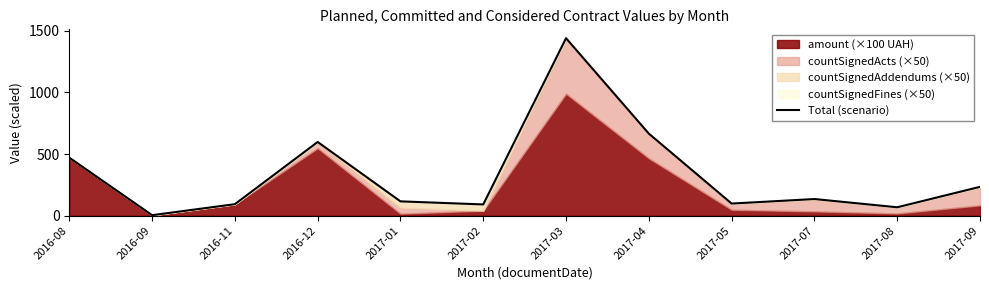

What position from the left is 2017-04?

8